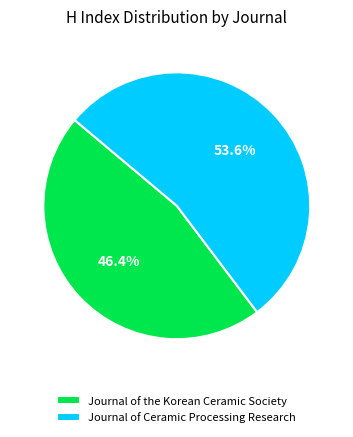

To the nearest percent, what is the combined percentage of Journal of Ceramic Processing Research and Journal of the Korean Ceramic Society?

100%